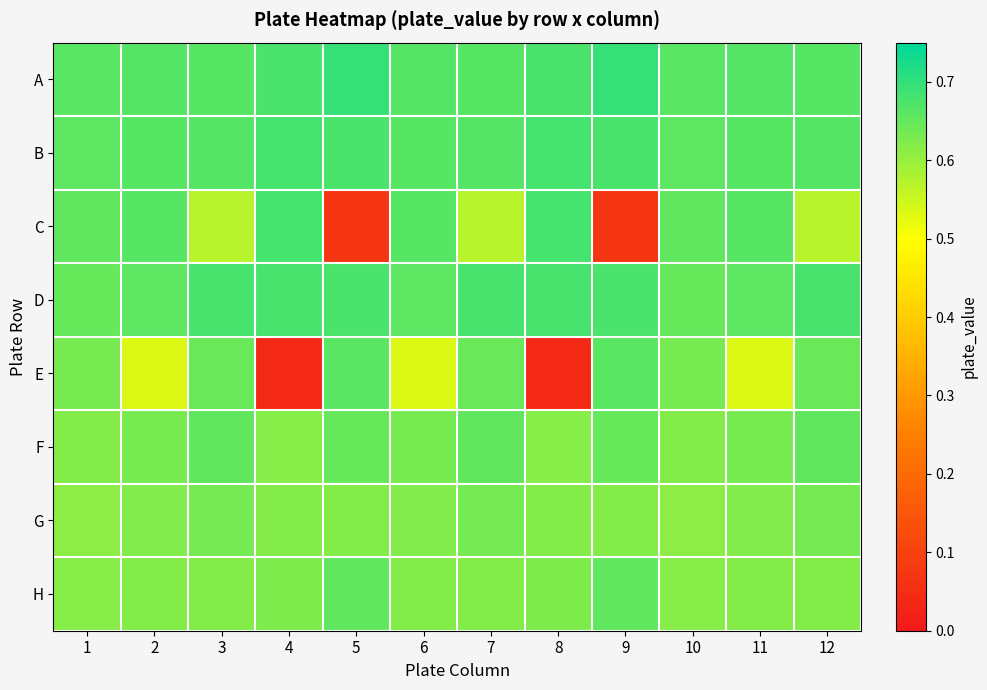

Between 2 and 7, which series saw the biggest shift?

E